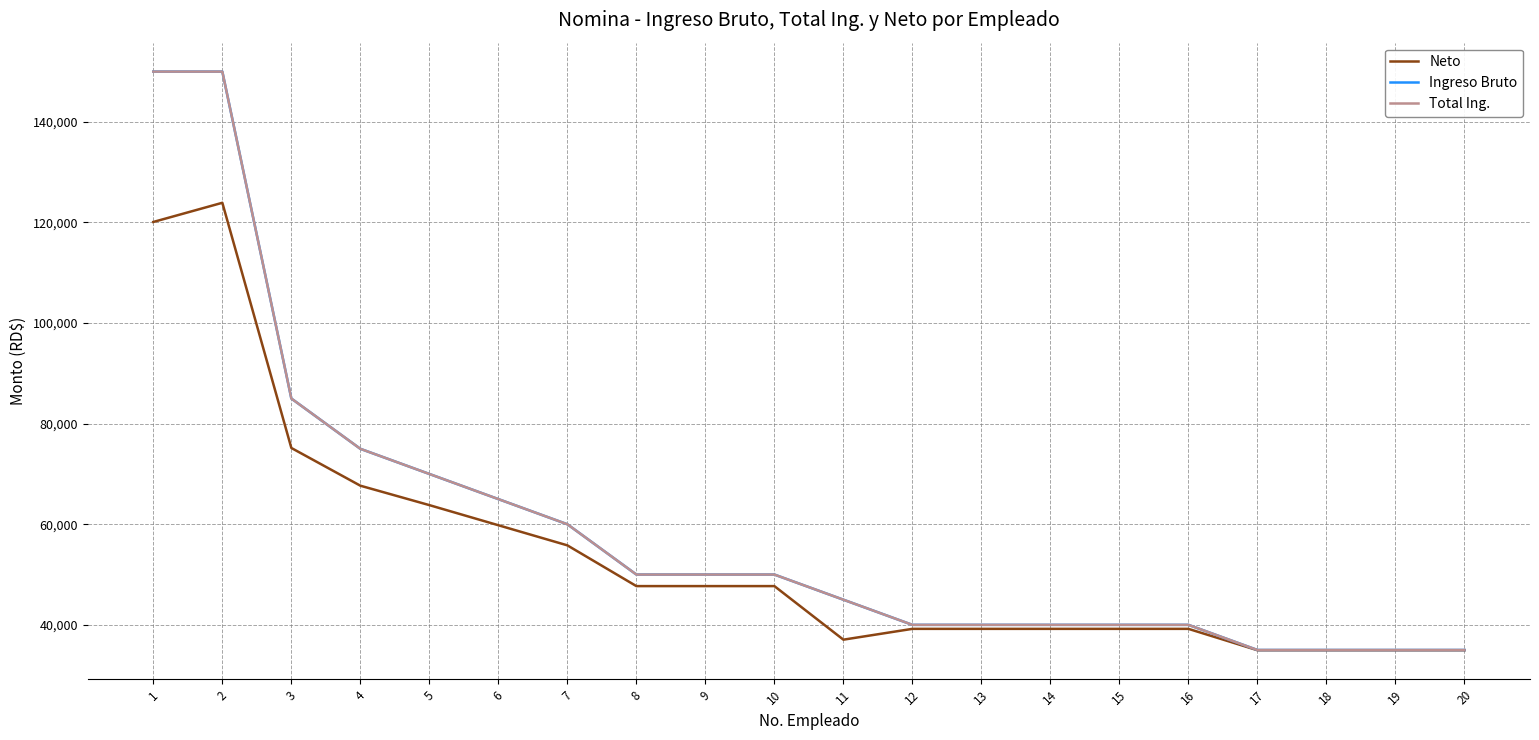

Is the value of Ingreso Bruto at 13 greater than the value of Neto at 14?

Yes